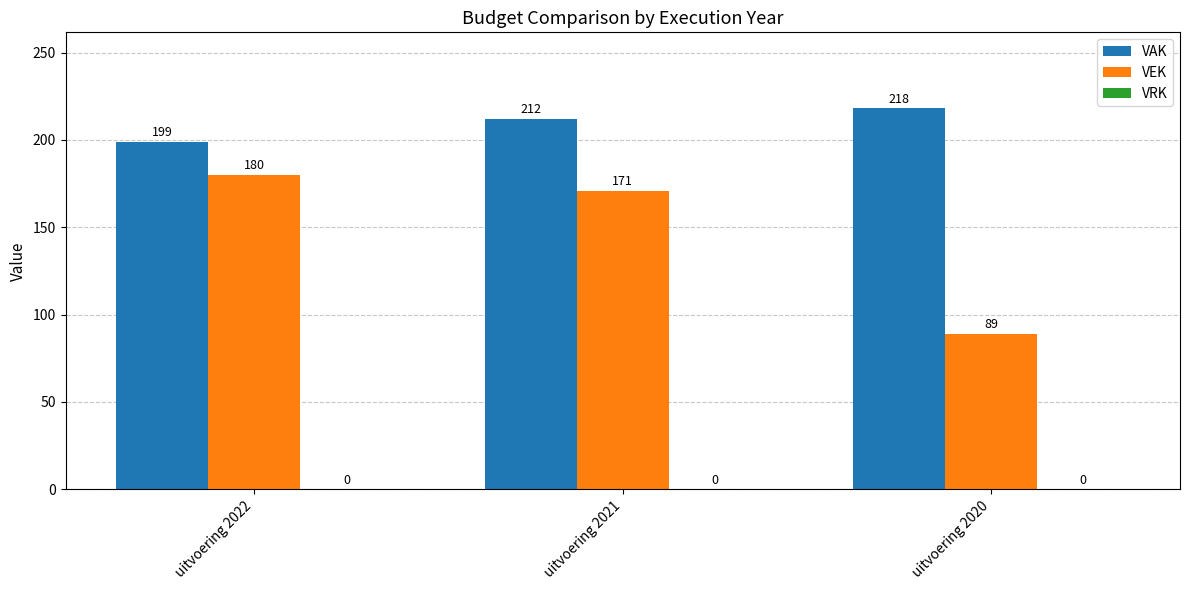

How many bars are there in total?

6